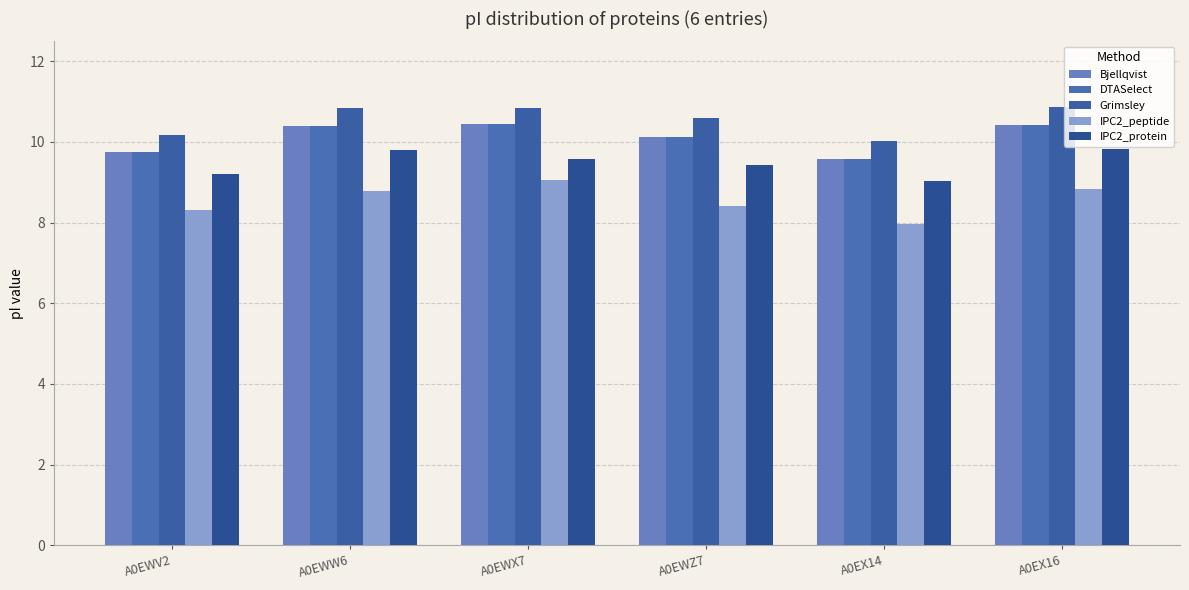

Reading left to right, transcribe all the data shown in this chart.

Bjellqvist: 9.8	10.4	10.5	10.1	9.6	10.4
DTASelect: 9.7	10.4	10.4	10.1	9.6	10.4
Grimsley: 10.2	10.8	10.8	10.6	10.0	10.9
IPC2_peptide: 8.3	8.8	9.0	8.4	8.0	8.8
IPC2_protein: 9.2	9.8	9.6	9.4	9.0	9.8